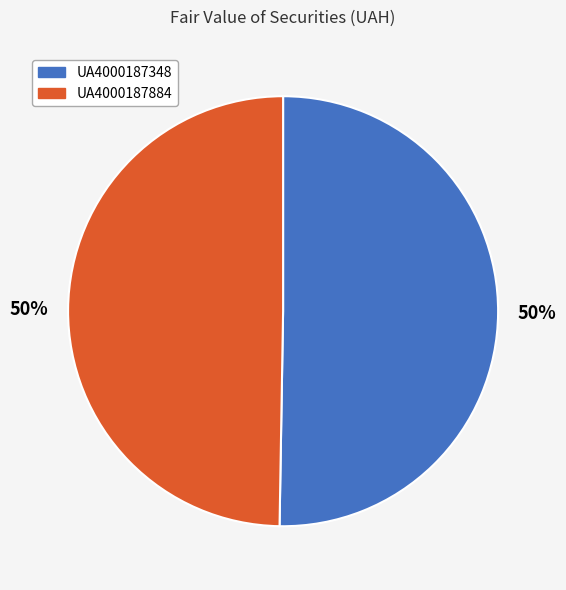

How many slices are in this pie chart?

2